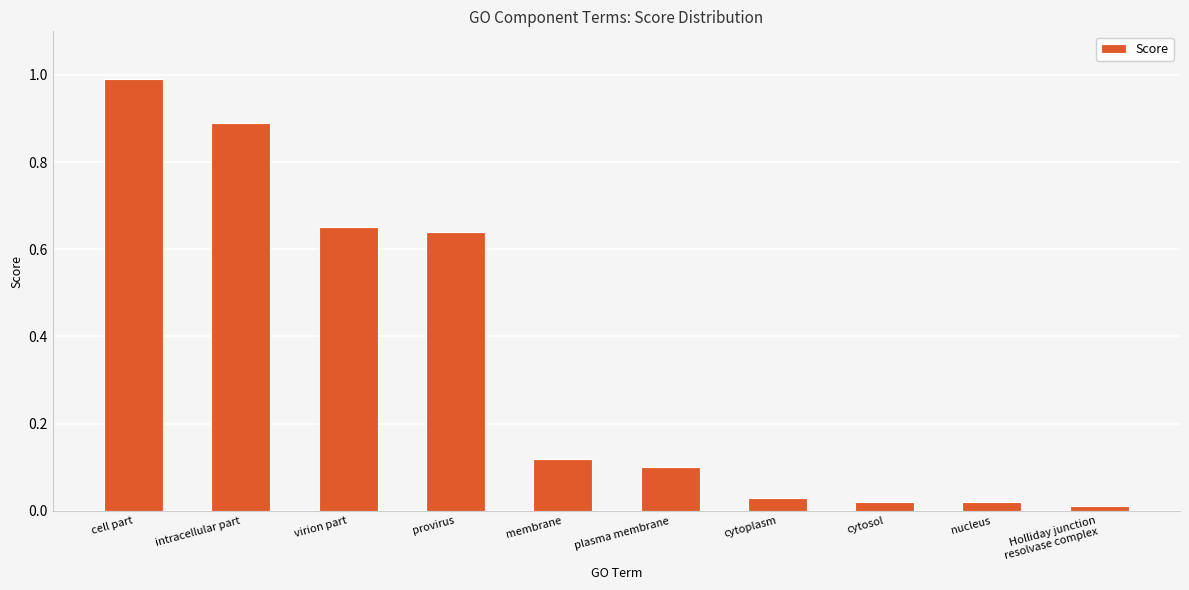

At which category does the chart reach its peak across all series?

cell part